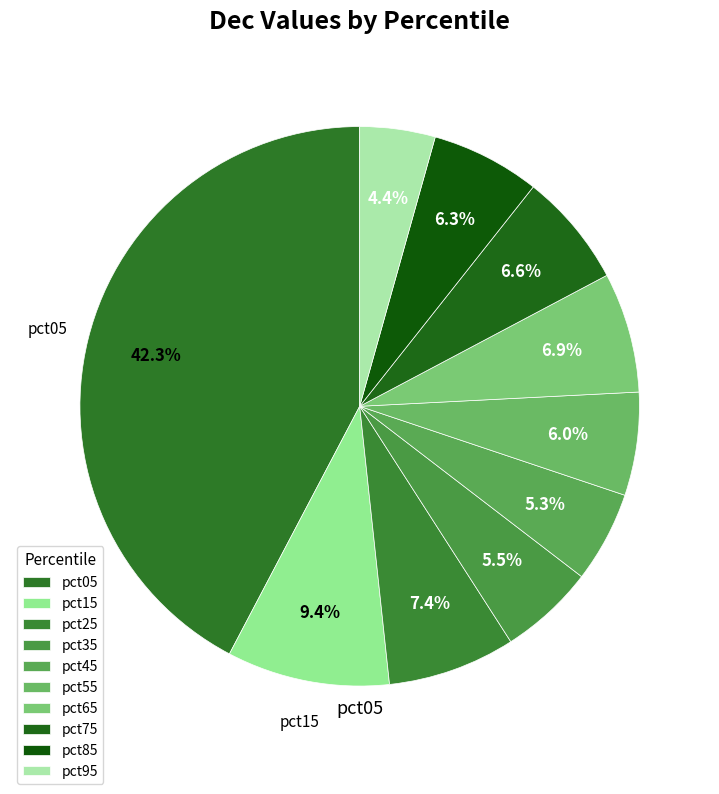

Is the sum of pct65 and pct85 greater than half?

No